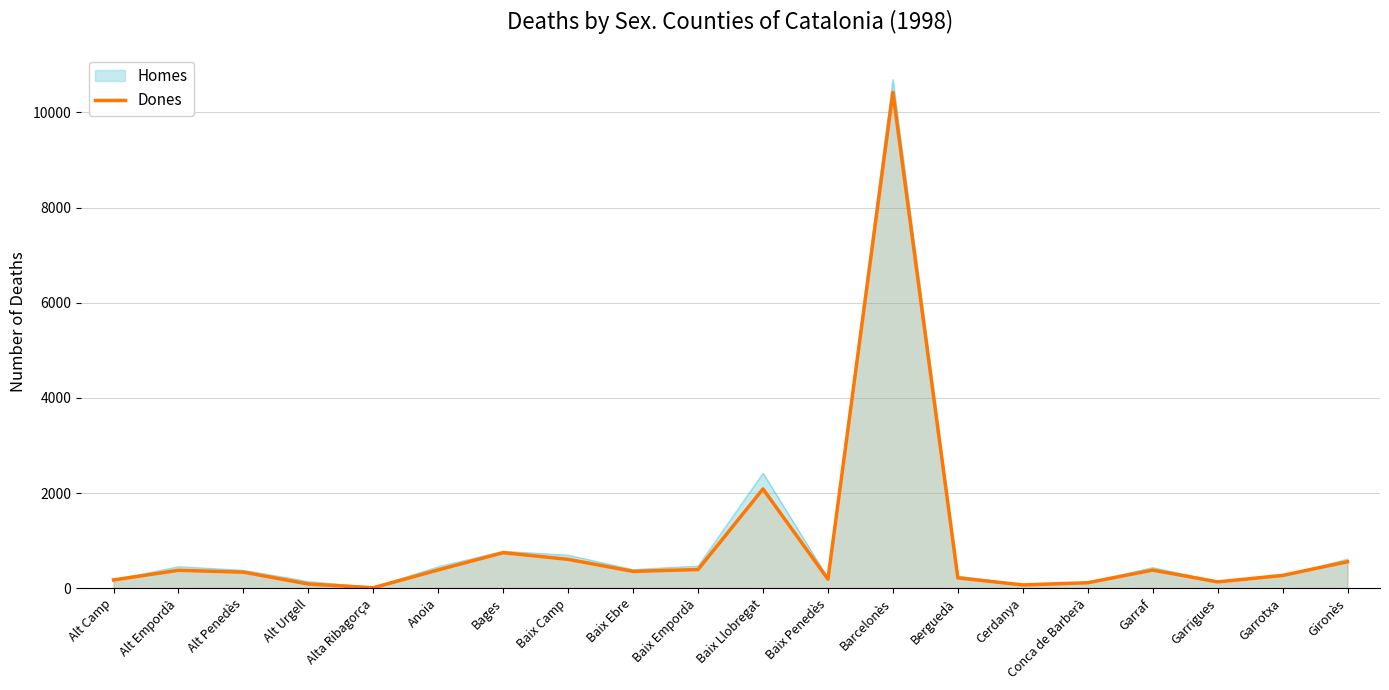

The chart shows a value of 353 at Baix Ebre. True or false?

True